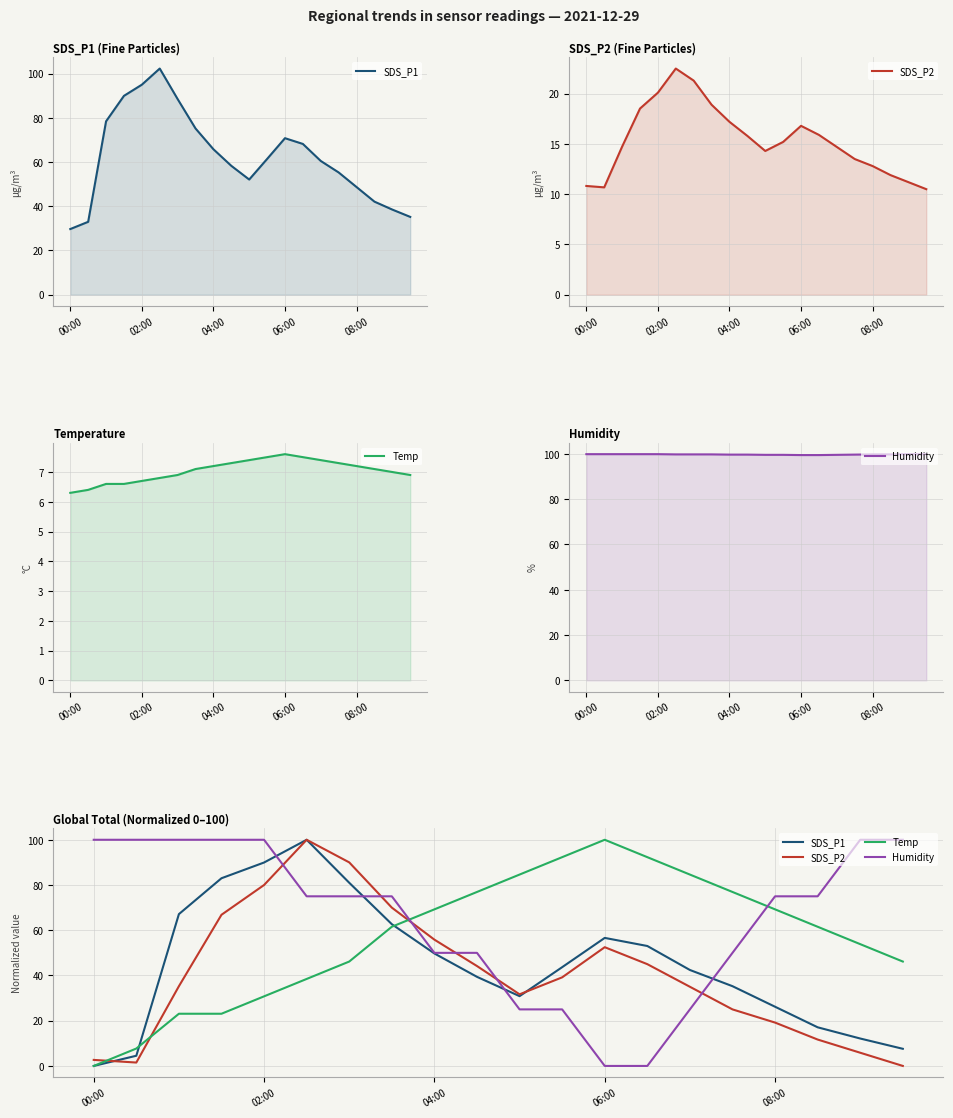

Is the value of SDS_P1 at 11 greater than the value of Humidity at 11?

Yes